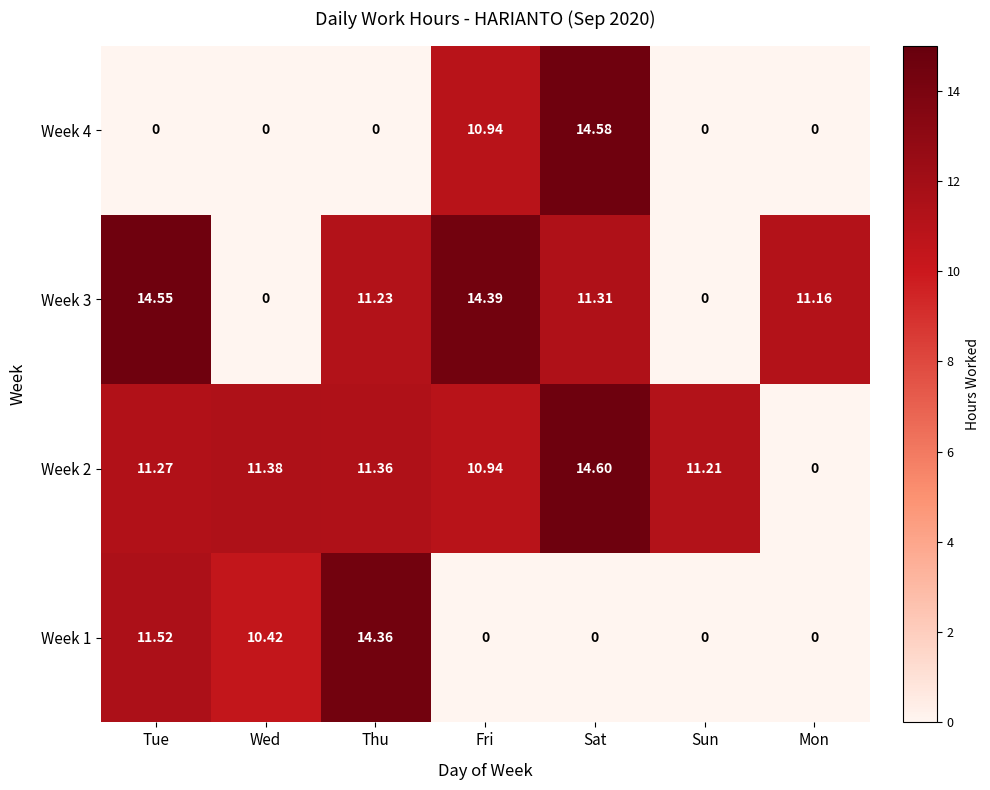

What is the spread (max minus min) of values at Wed?

11.4